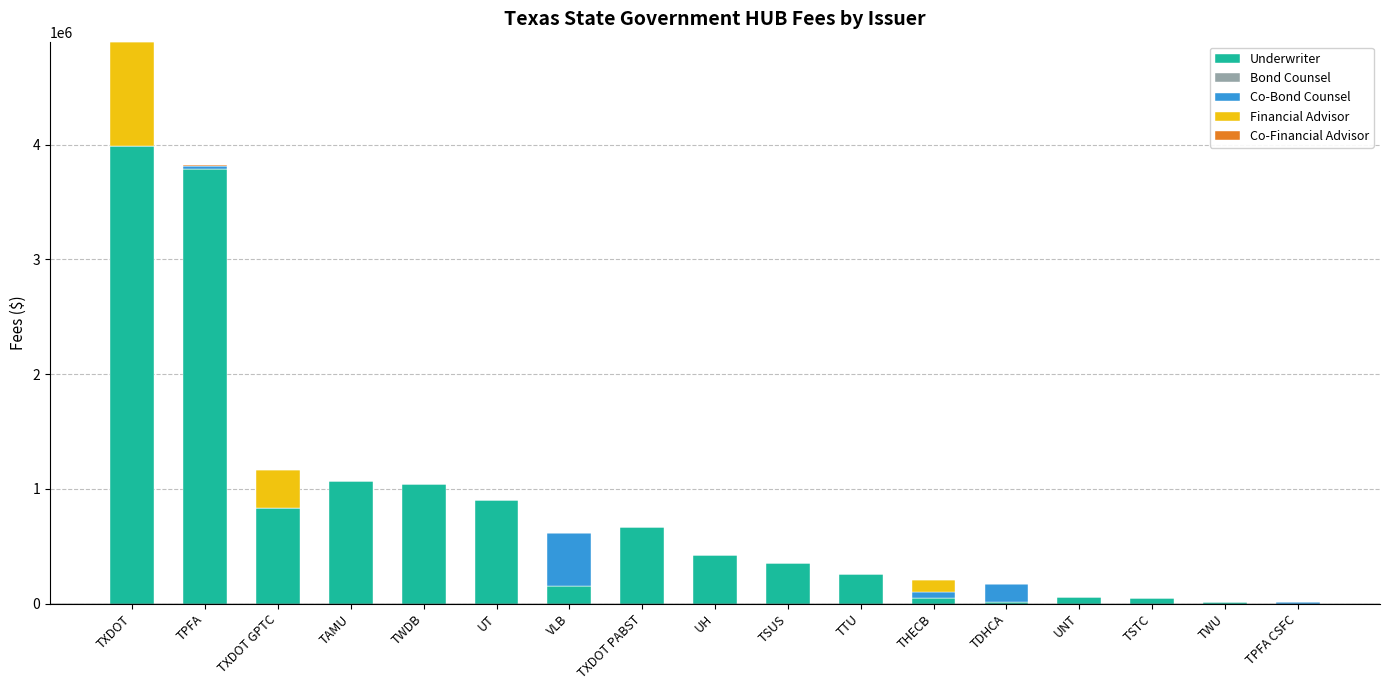

At which category is the sum across all series the highest?

TXDOT